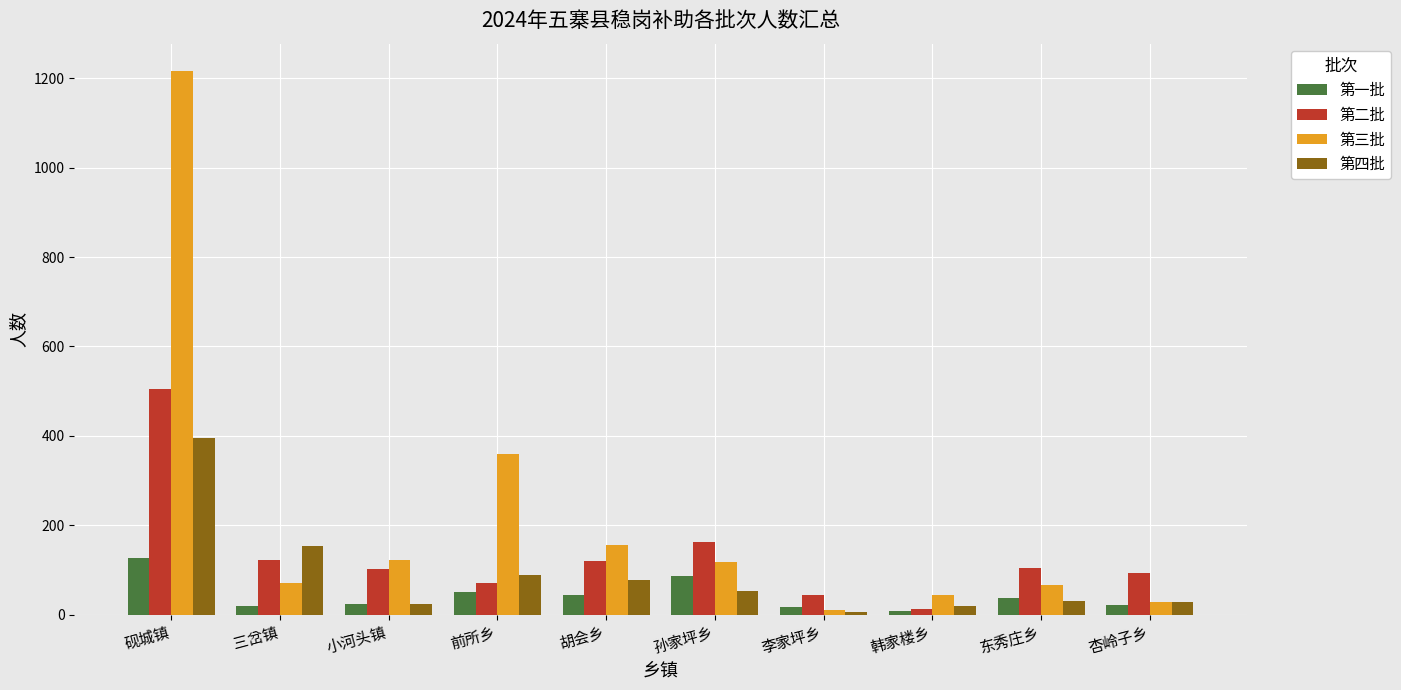

Which category has the highest value across all series?

砚城镇